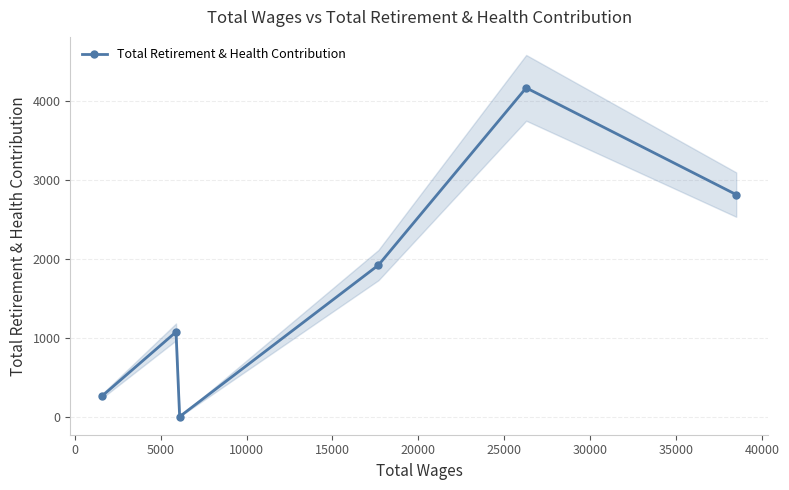

What is the highest value of the Total Retirement & Health Contribution series?

4161